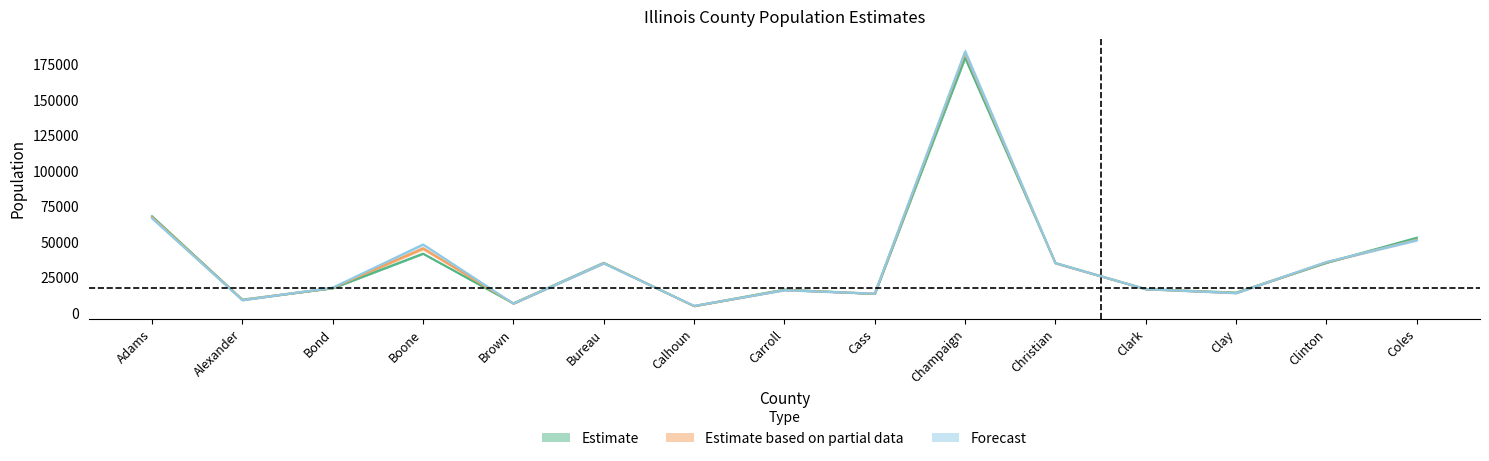

At which category does estimatesbase2000 reach its first local peak?

Boone